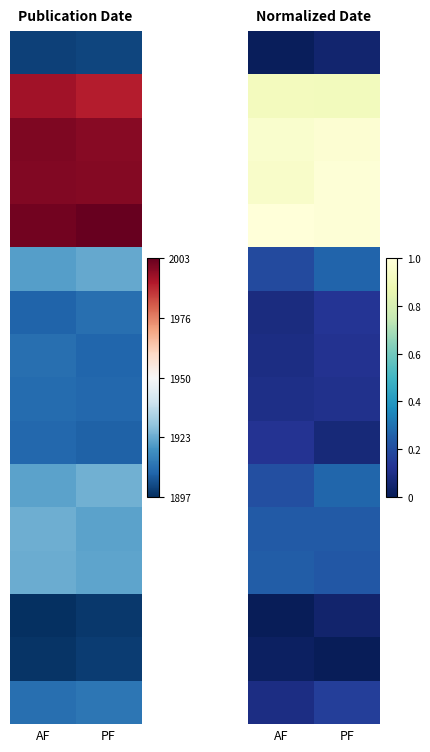

At how many categories does at least one series exceed 0?

2